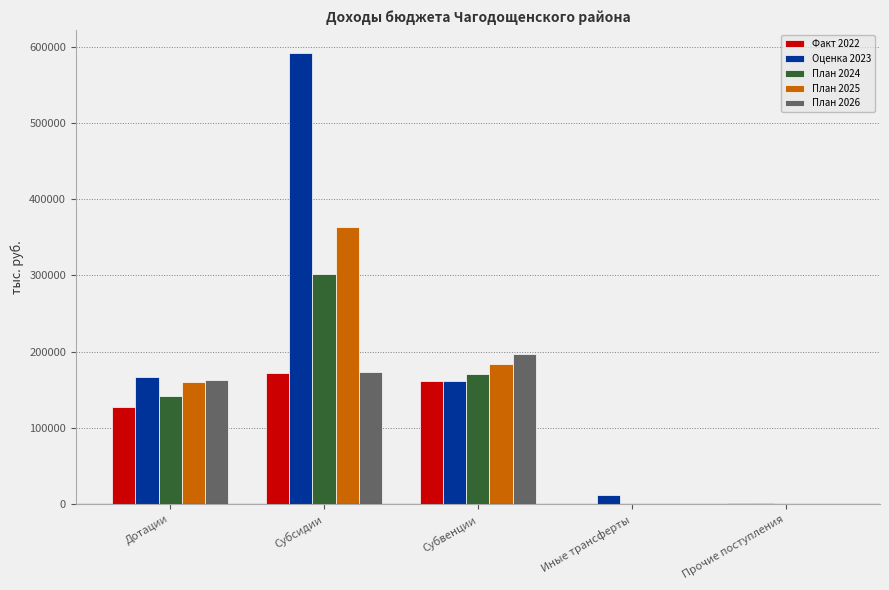

At which category is the sum across all series the highest?

Субсидии